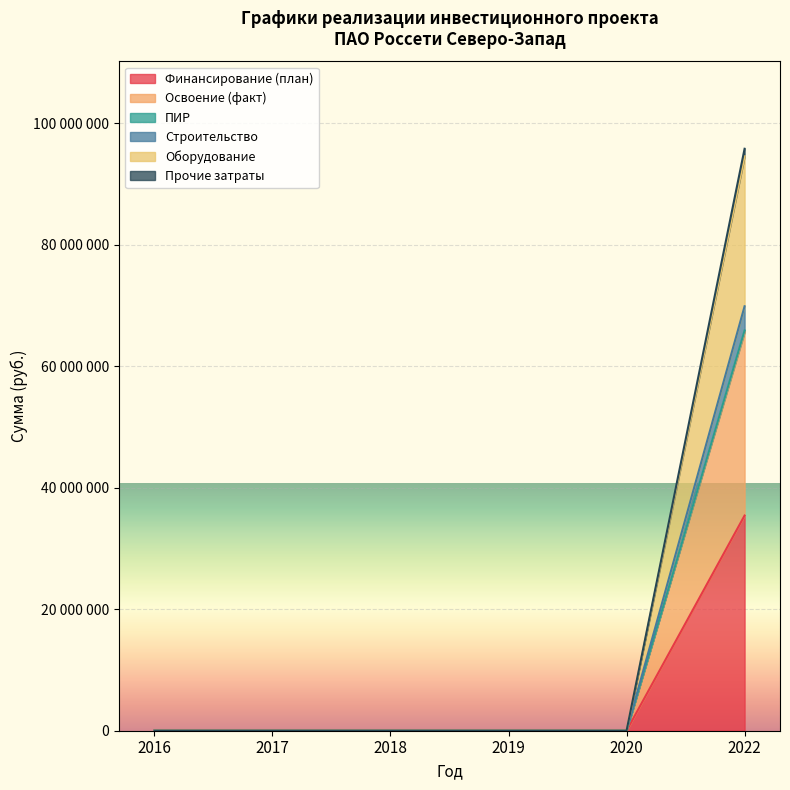

Does the chart display data point markers on the line(s)?

No